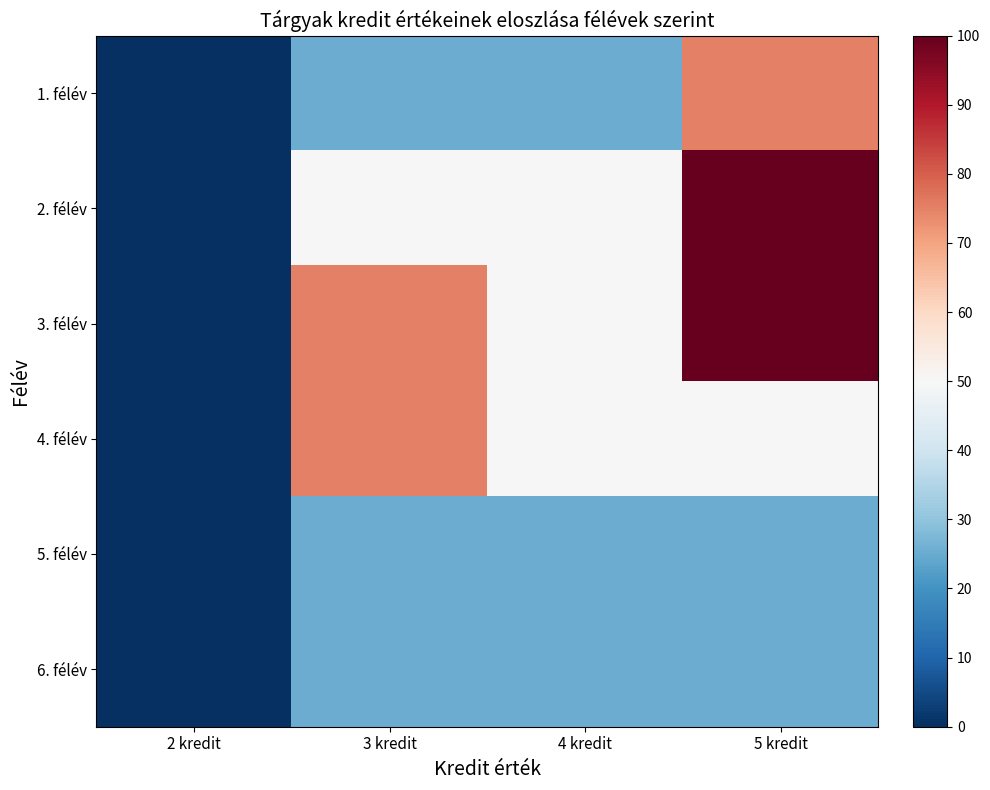

Rank the series at 3 kredit from lowest to highest value.

1. félév, 5. félév, 6. félév, 2. félév, 3. félév, 4. félév